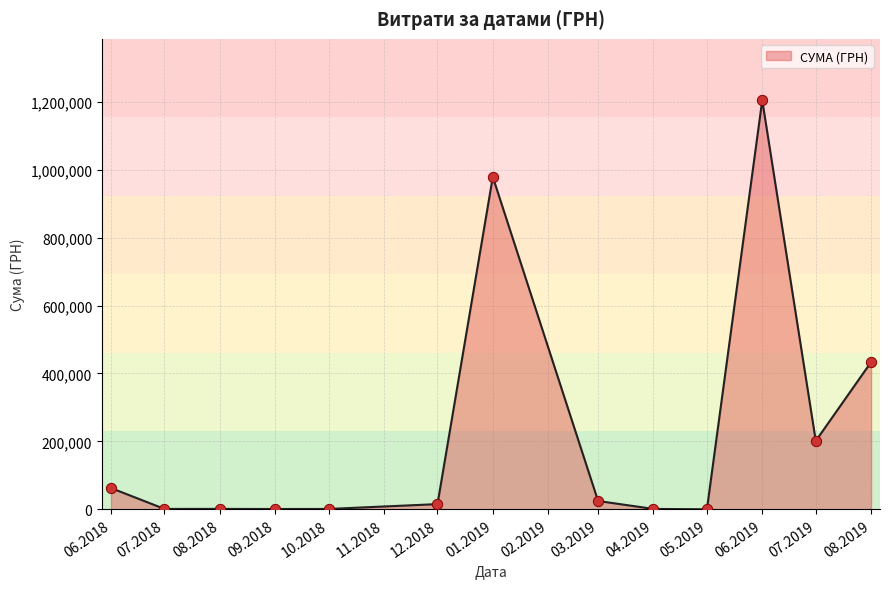

The value at 01.2019 is 978445.6. True or false?

True